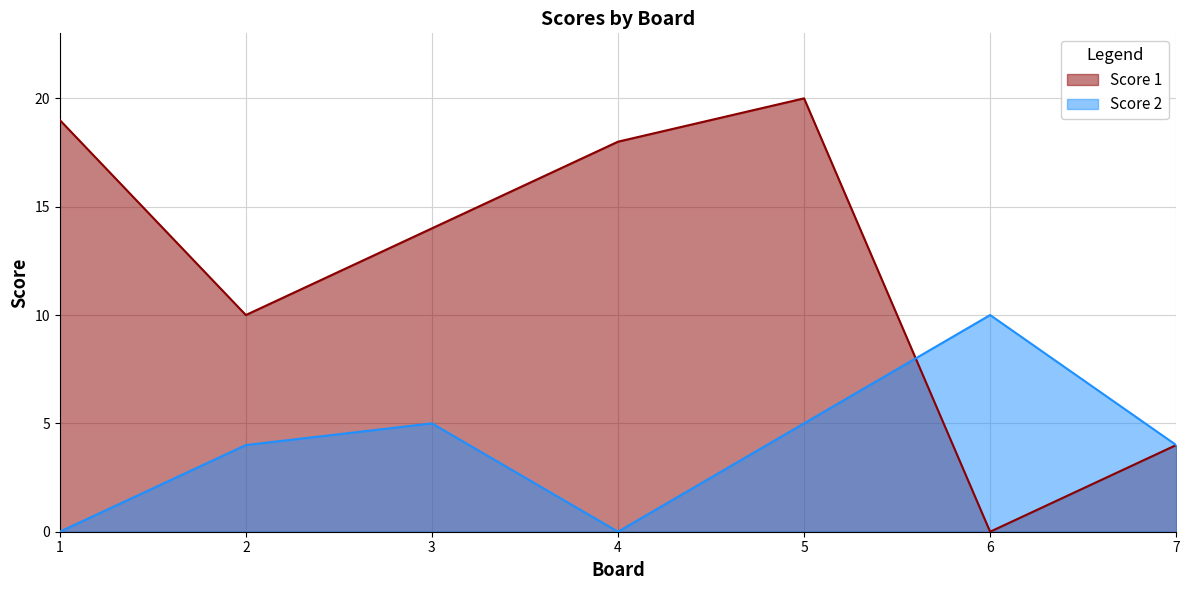

After their last crossing, which series has the higher values: Score 2 or Score 1?

Score 2